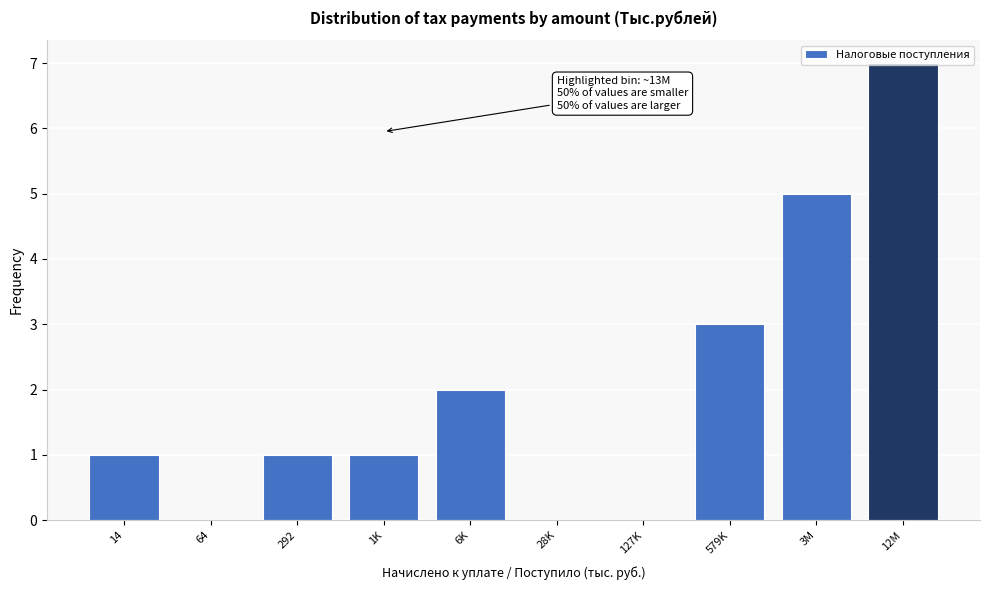

The chart shows a value of 5 at 579K. True or false?

False